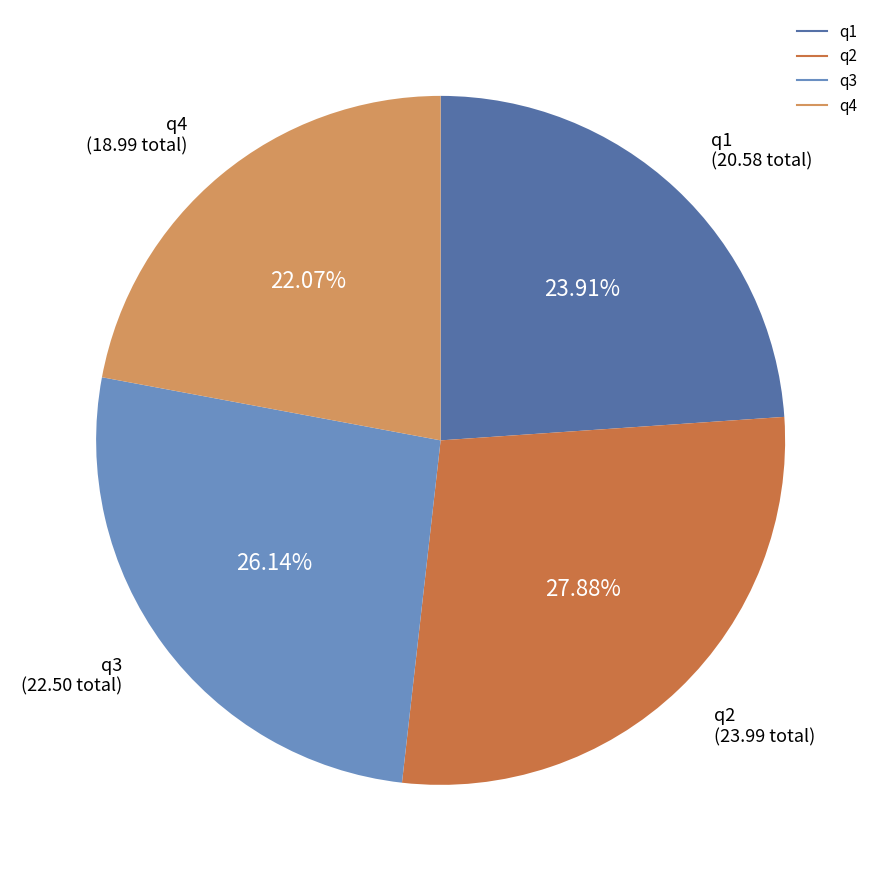

Is there a majority slice in this chart?

No